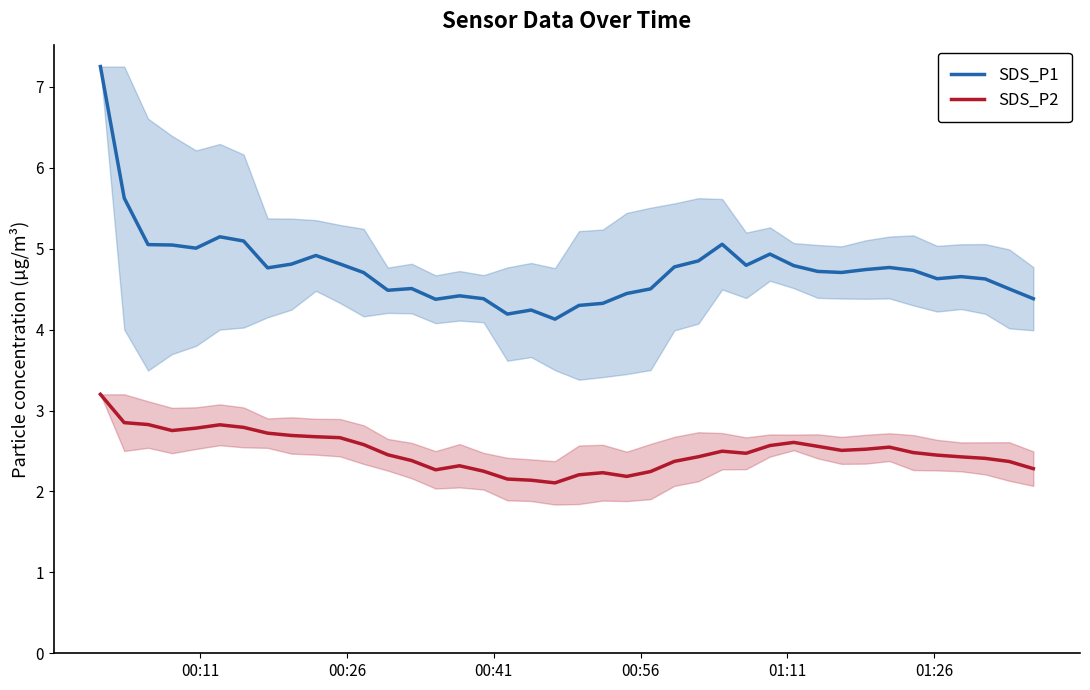

Which series has the largest range (max minus min)?

SDS_P1